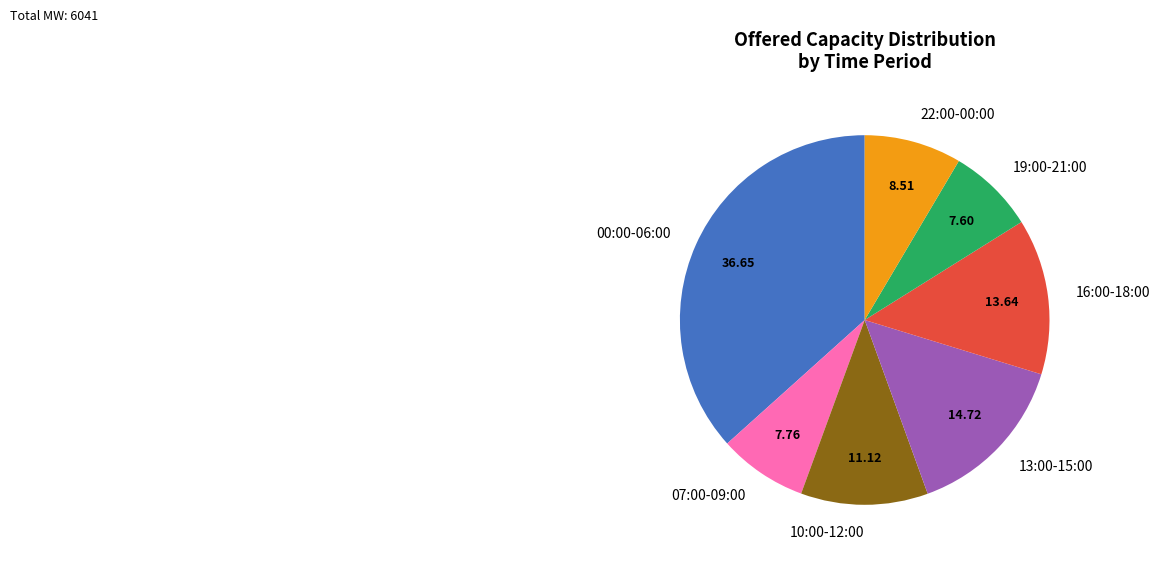

Approximately how many times larger is the value at 10:00-12:00 compared to 00:00-06:00?

0.3